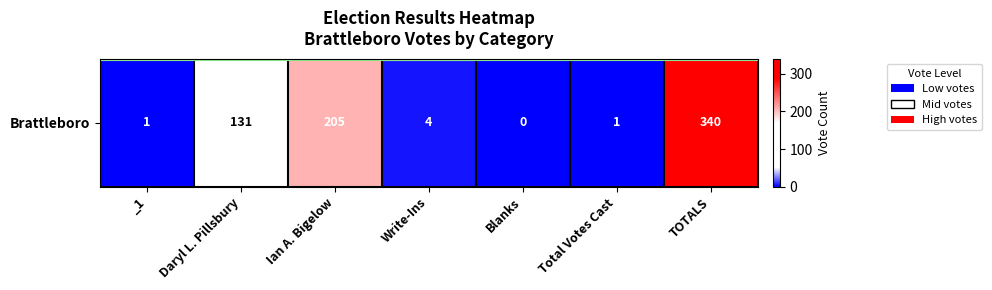

How many positive values are there?

6